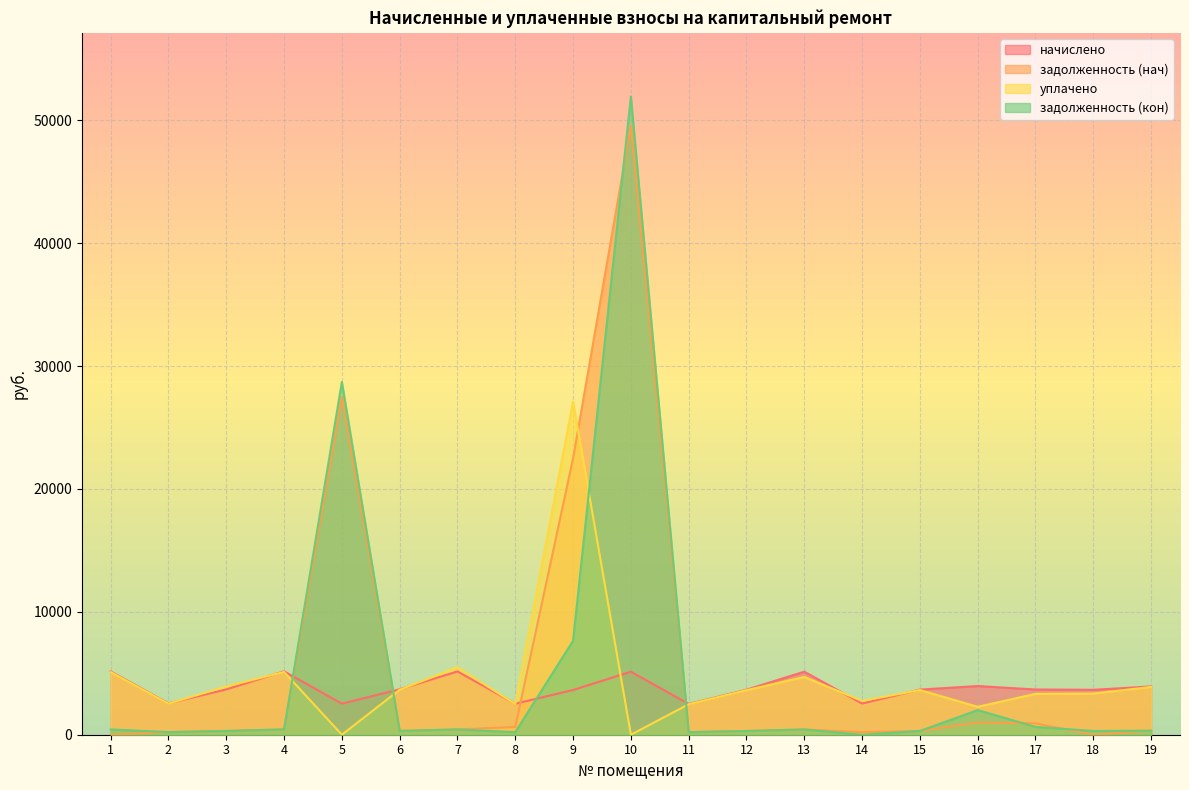

Where do задолженность (нач) and задолженность (кон) first cross each other?

9 and 10